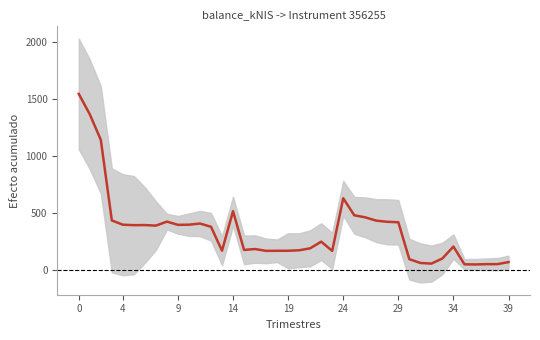

What is the label of the 29th point from the right?

11